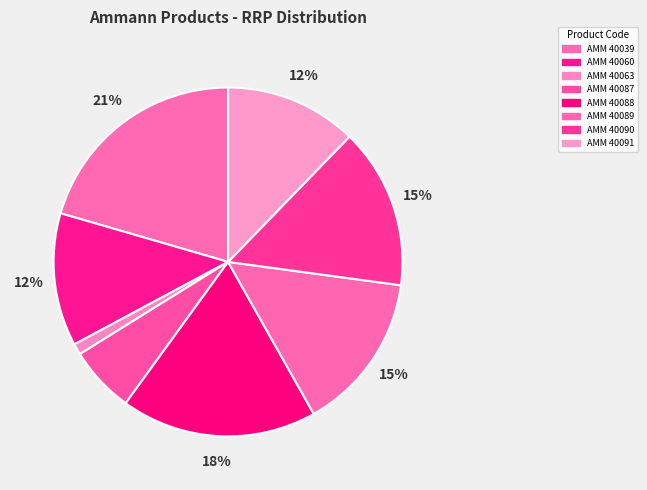

Is there a majority slice in this chart?

No